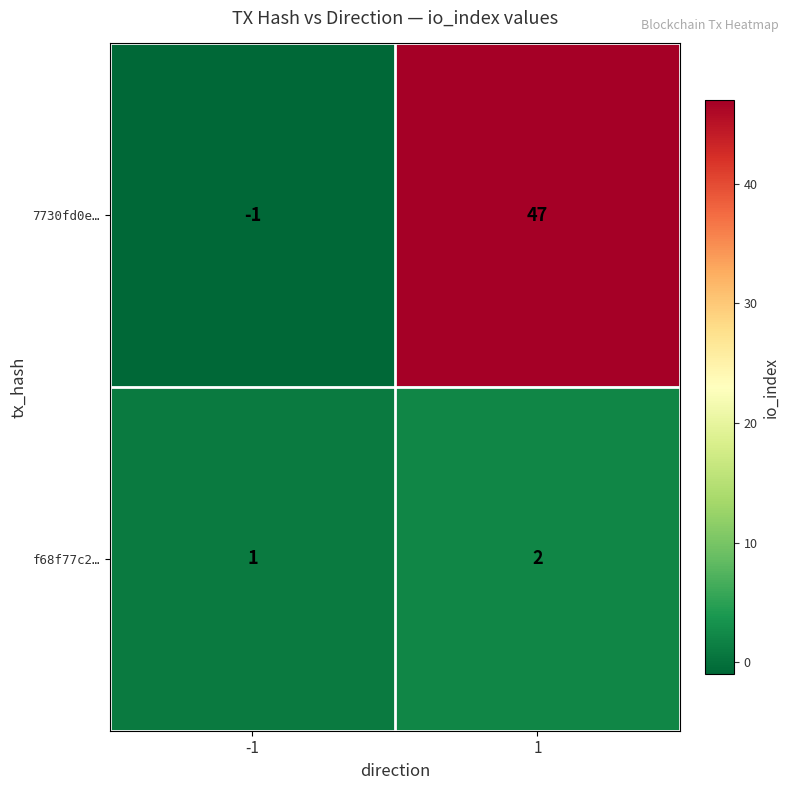

Which series has the largest range (max minus min)?

7730fd0e…